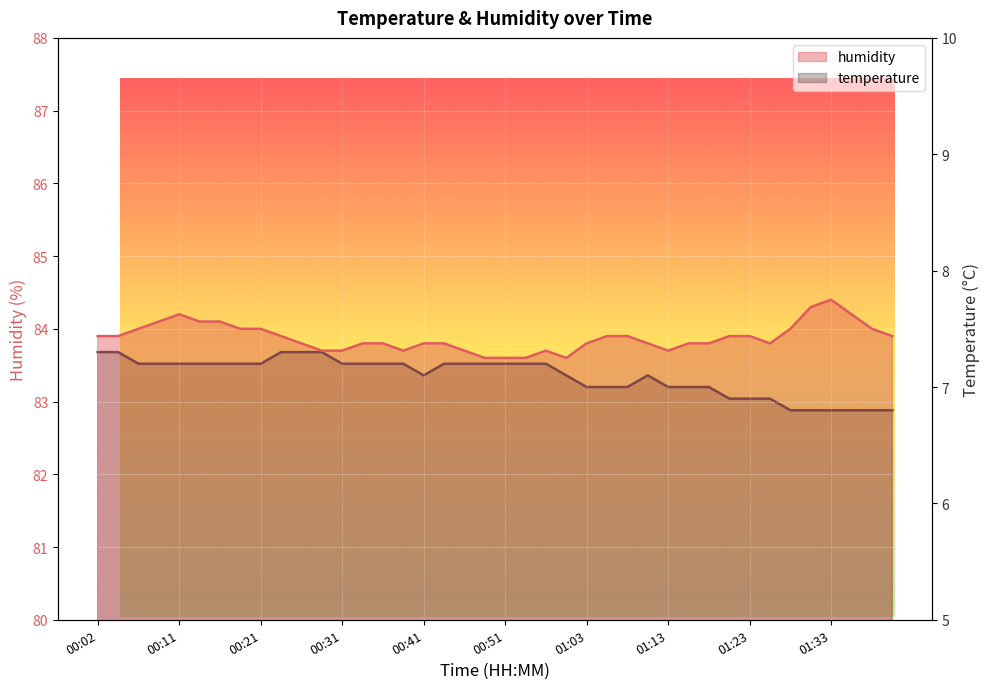

Which category has the highest value in the temperature series?

00:02